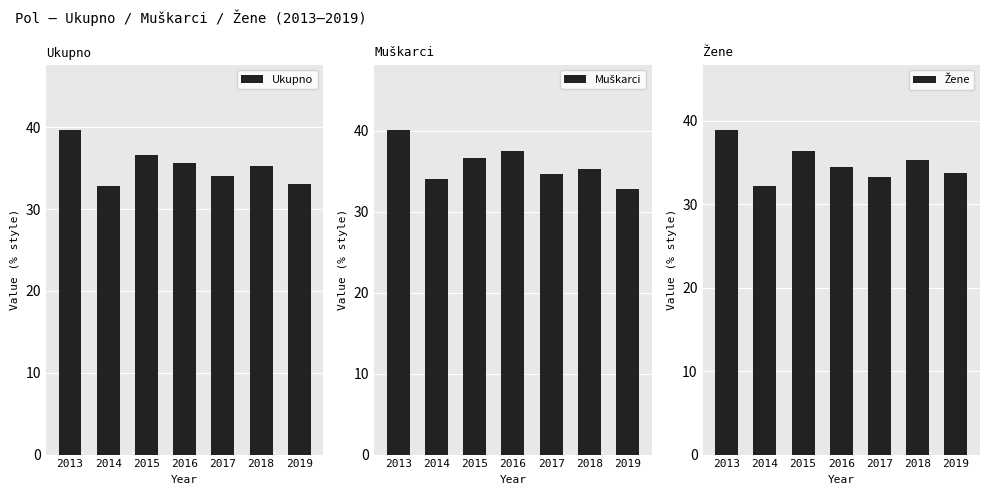

What is the sum of the Muškarci values at 2014 and 2018?

69.3